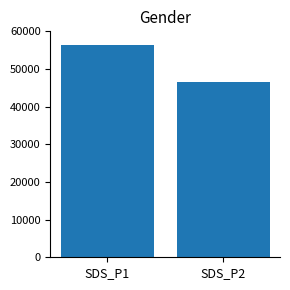

What is the sum of the values at SDS_P2 and SDS_P1?

102897